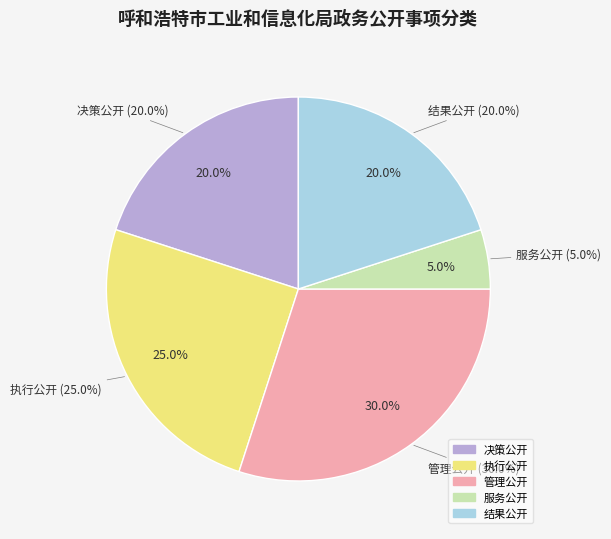

Count the number of slices in the pie.

5